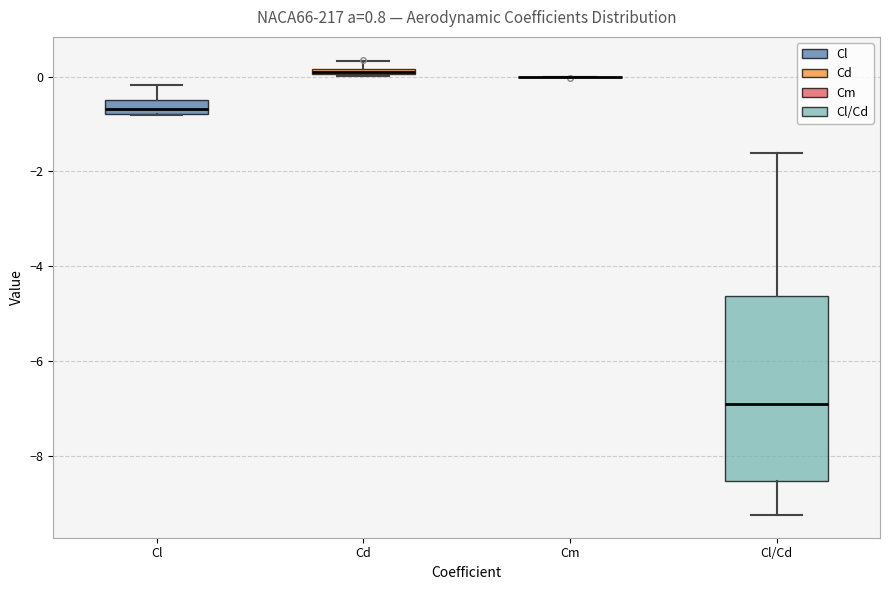

Which box is the tallest, from its lower edge to its upper edge?

Cl/Cd